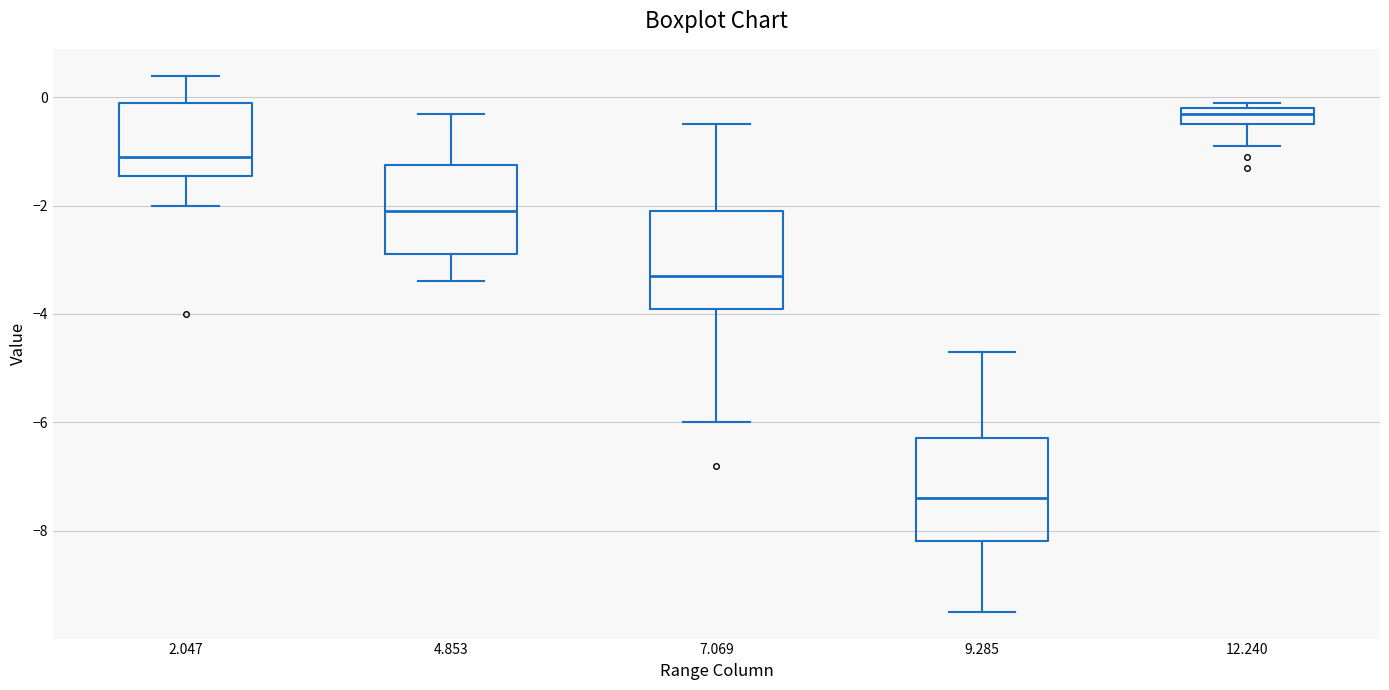

Which box's median line is the highest?

12.240